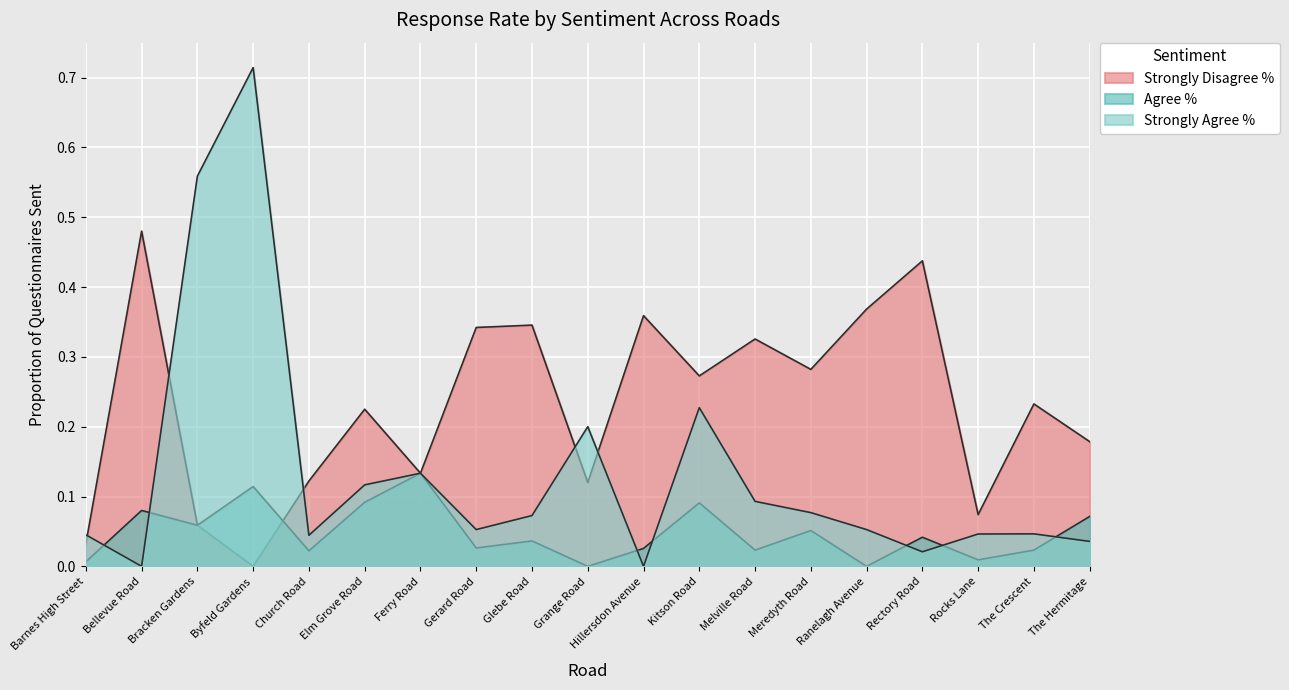

True or false: Strongly Agree % has more than 1 points higher than both neighbors.

True